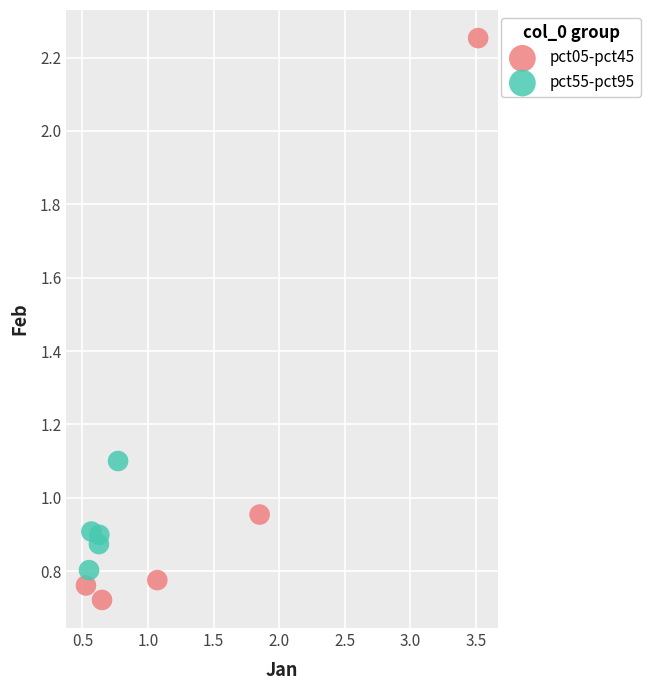

Which series has the widest spread of Y values?

pct05-pct45